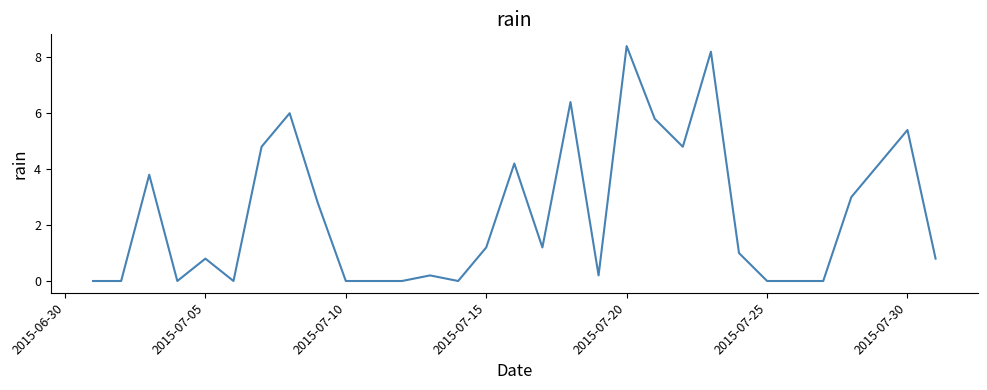

What is the difference between the maximum and minimum values?

8.4